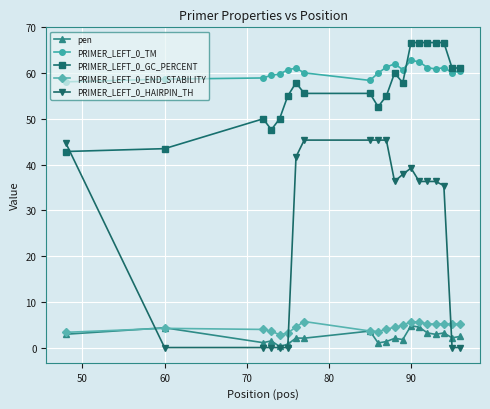

What is the value of the PRIMER_LEFT_0_TM point at the 12th from the left?

62.0